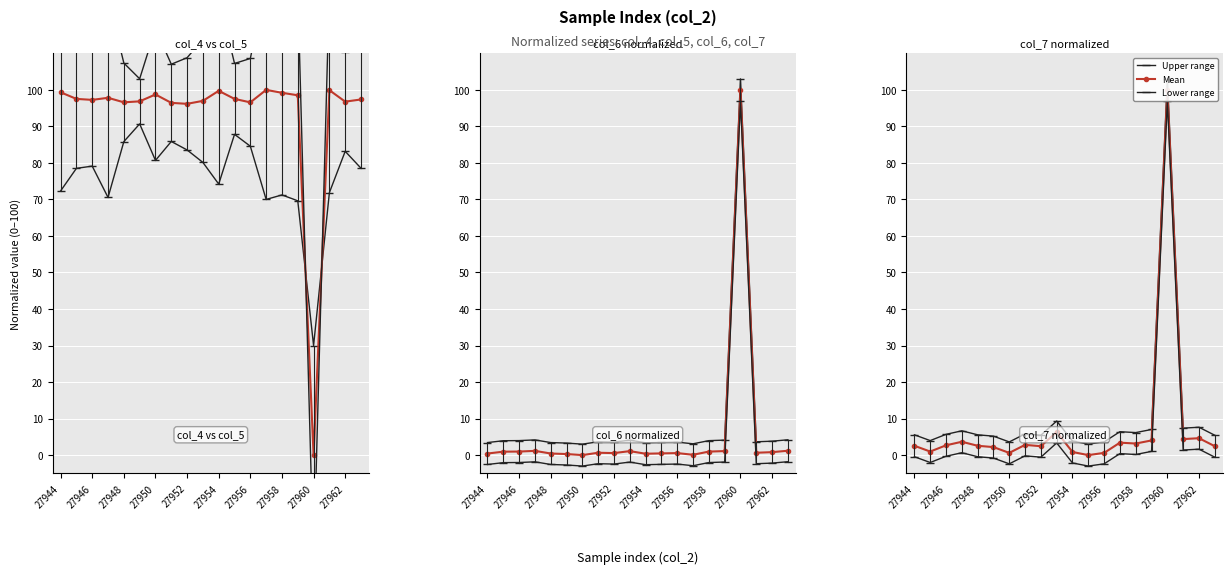

True or false: col_6 has more than 1 interior local peaks.

True